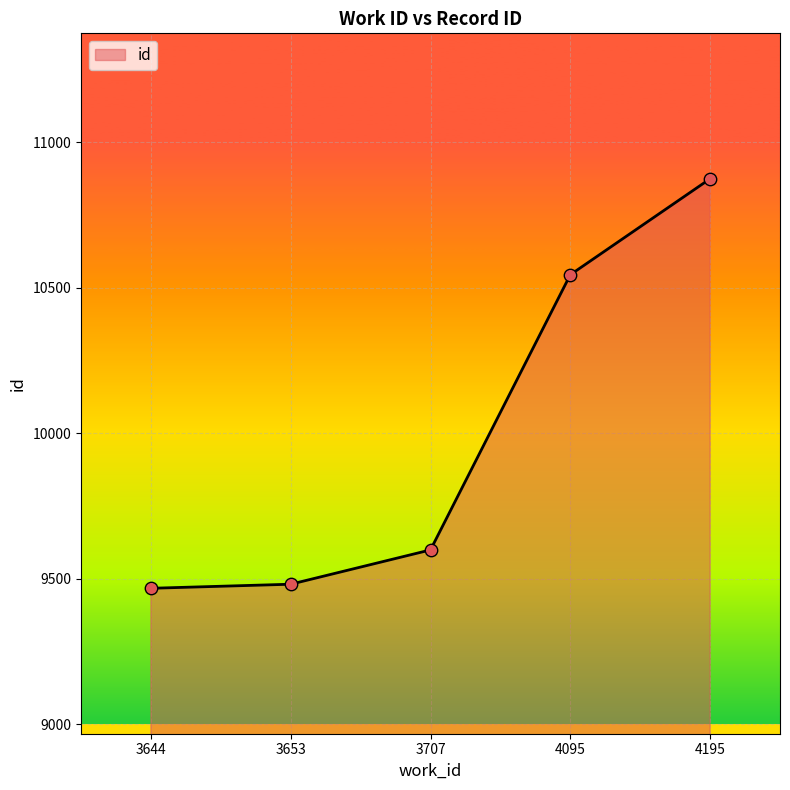

What is the ratio of the value at 3707 to the value at 4095?

0.9